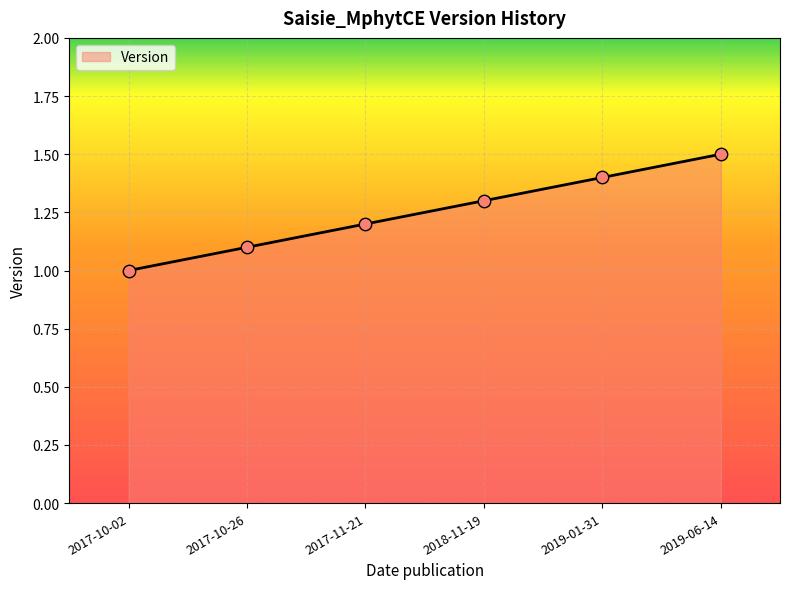

What is the change in value from 2017-10-26 to 2019-01-31?

+0.3